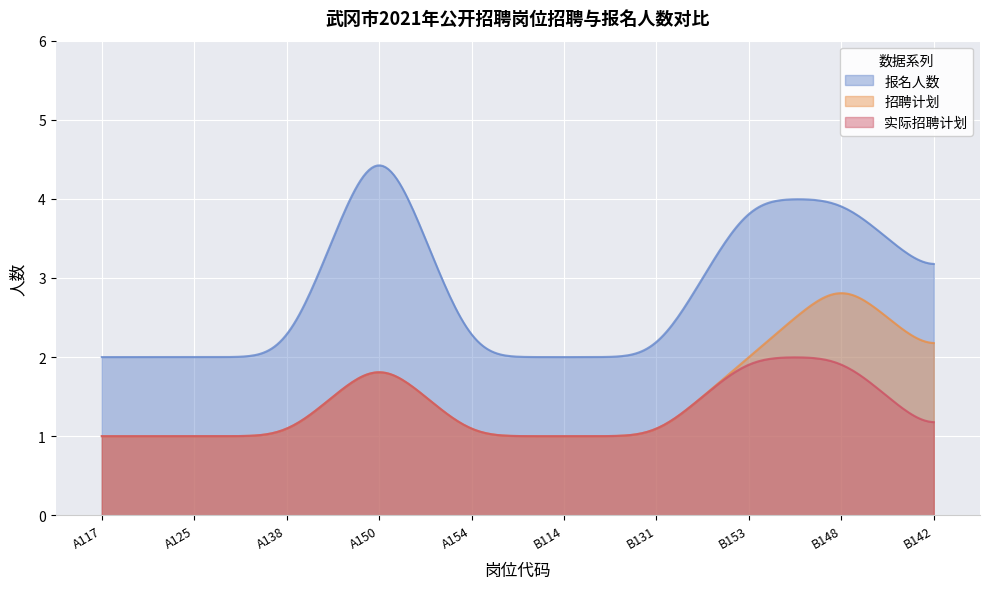

At how many categories does at least one series exceed 4?

1